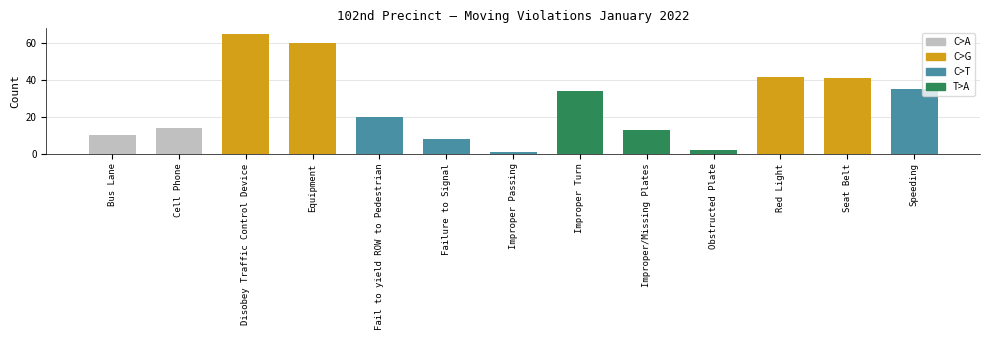

Reading left to right, extract all data points from this chart.

10	14	65	60	20	8	1	34	13	2	42	41	35